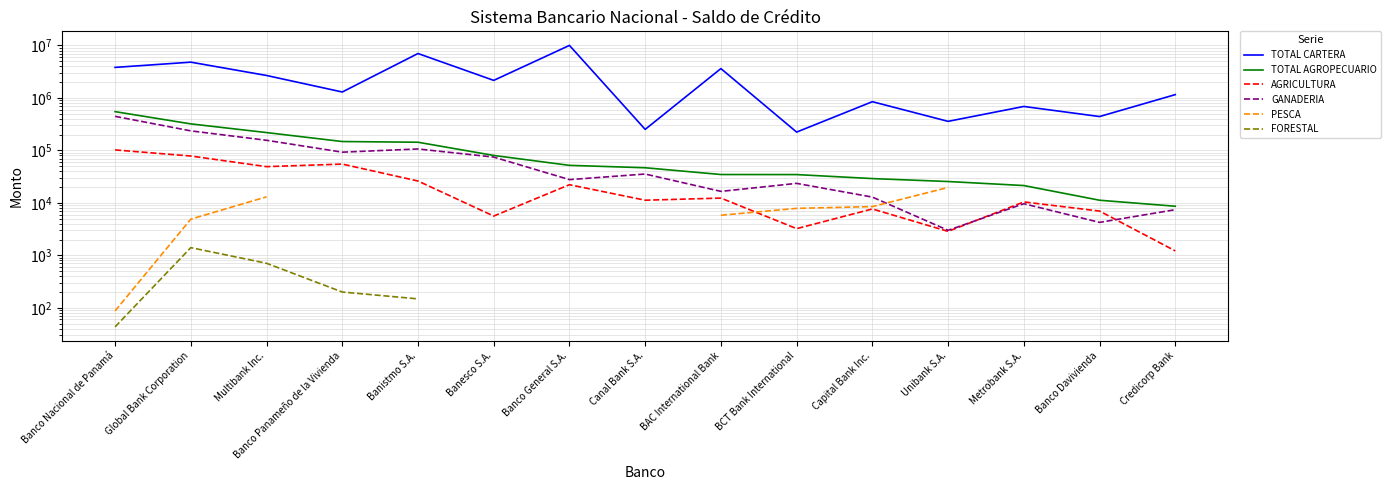

True or false: AGRICULTURA and TOTAL CARTERA intersect in this chart.

False